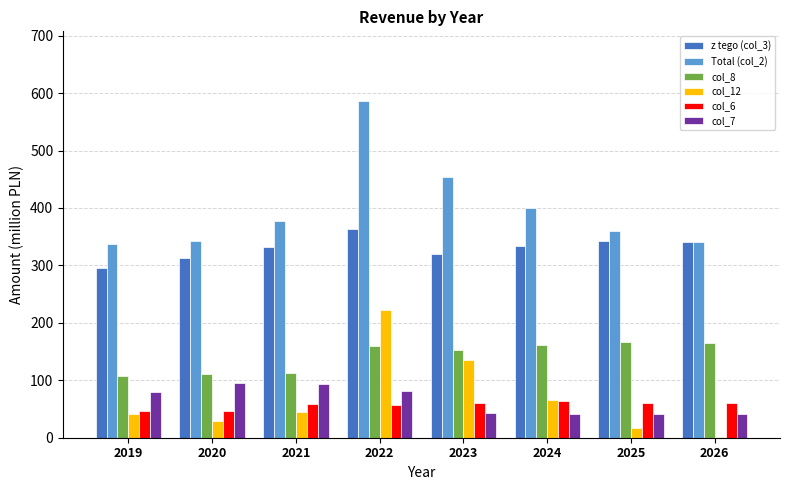

At which category does the chart reach its peak across all series?

2022